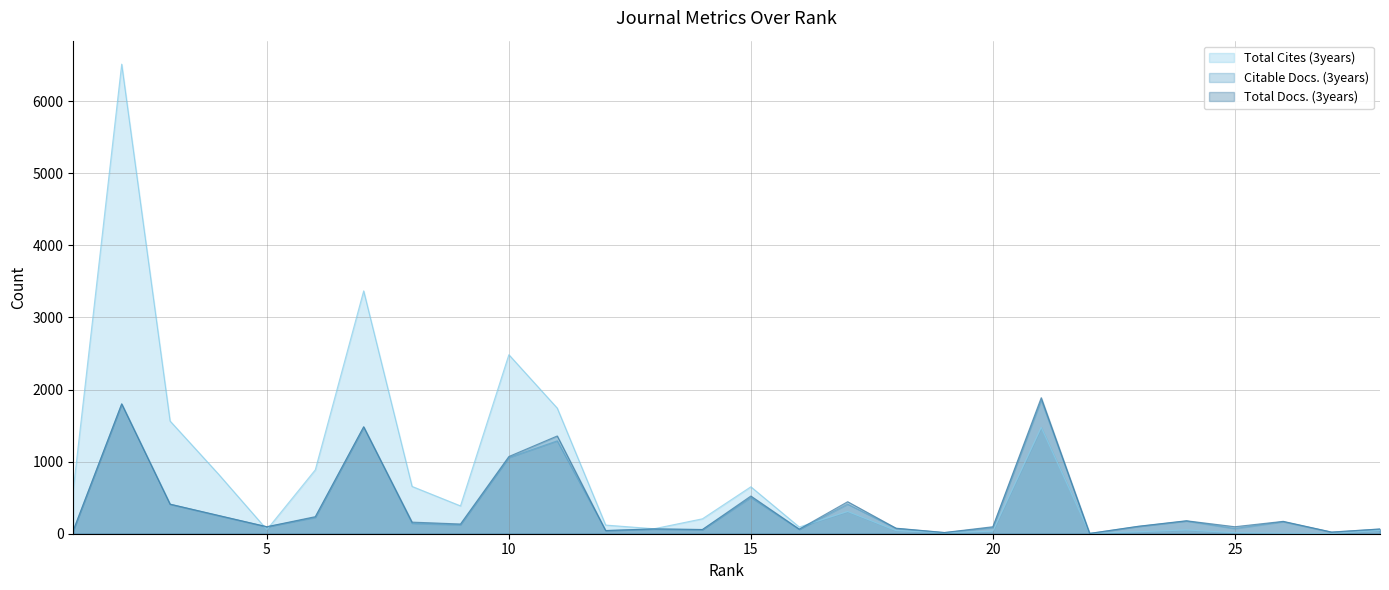

What is the maximum value shown in the chart?

6513